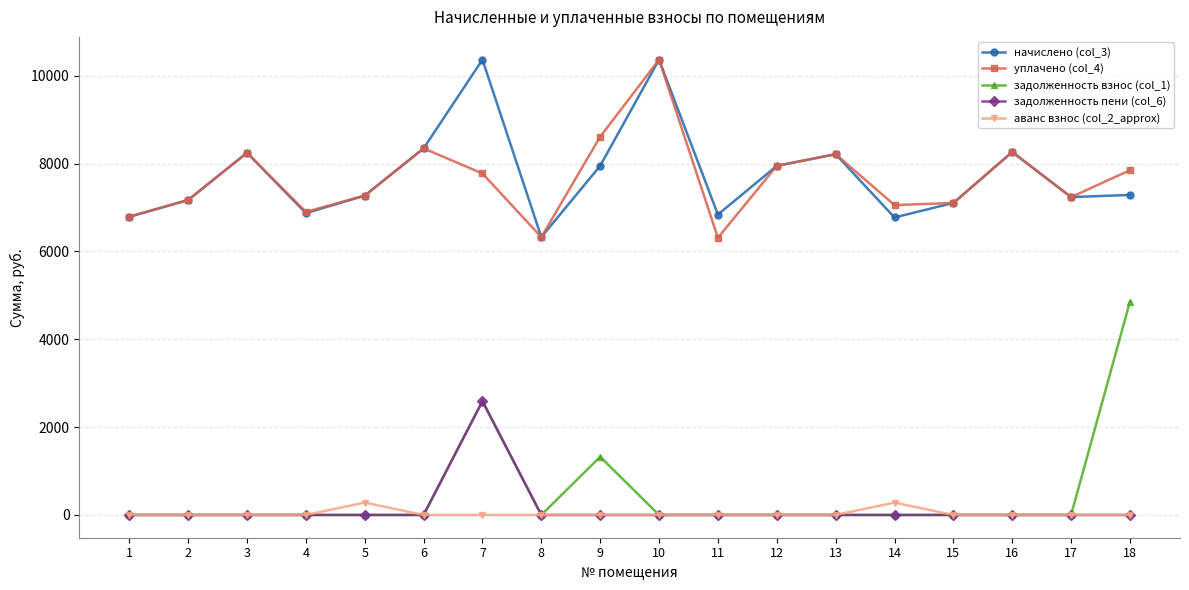

What is the sum of the уплачено (col_4) values at 2 and 11?

13481.1